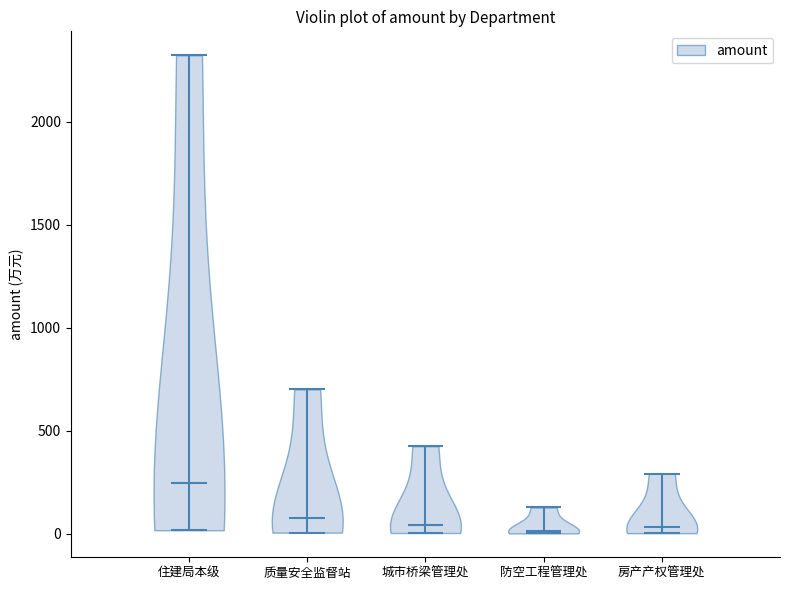

Where does the median line of the violin for 防空工程管理处 sit on the y-axis? The values are not printed on the chart, so give them approximately, as read against the axis.

0